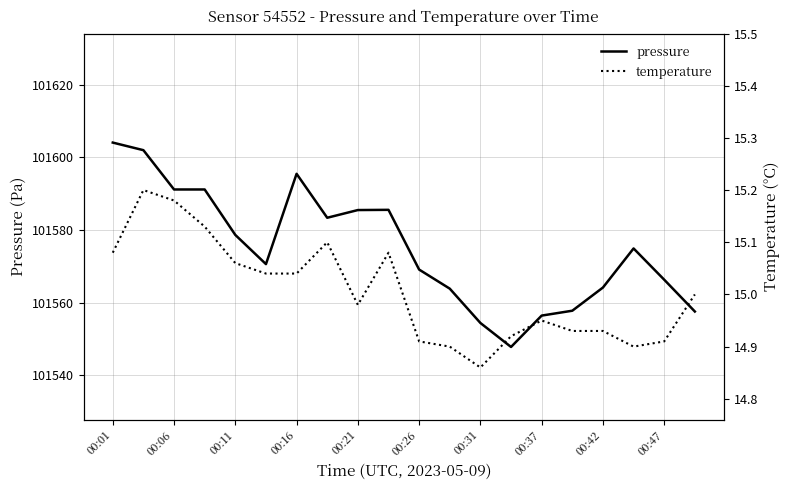

Is the value of temperature at 00:06 greater than the value of pressure at 19?

No